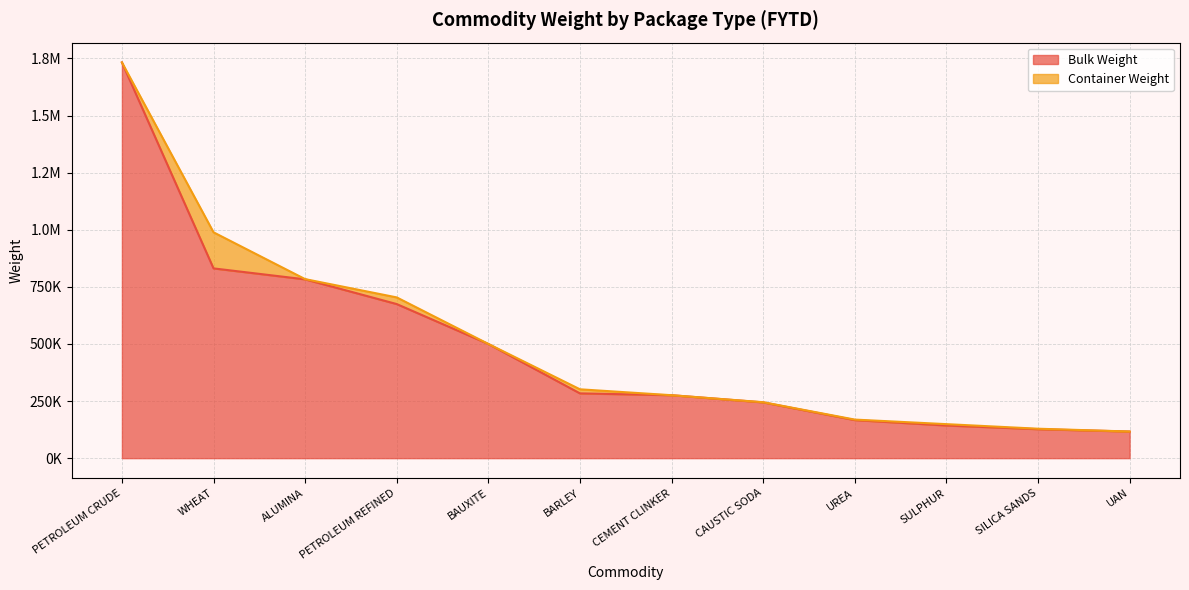

Where does the data first go above 283561?

PETROLEUM CRUDE